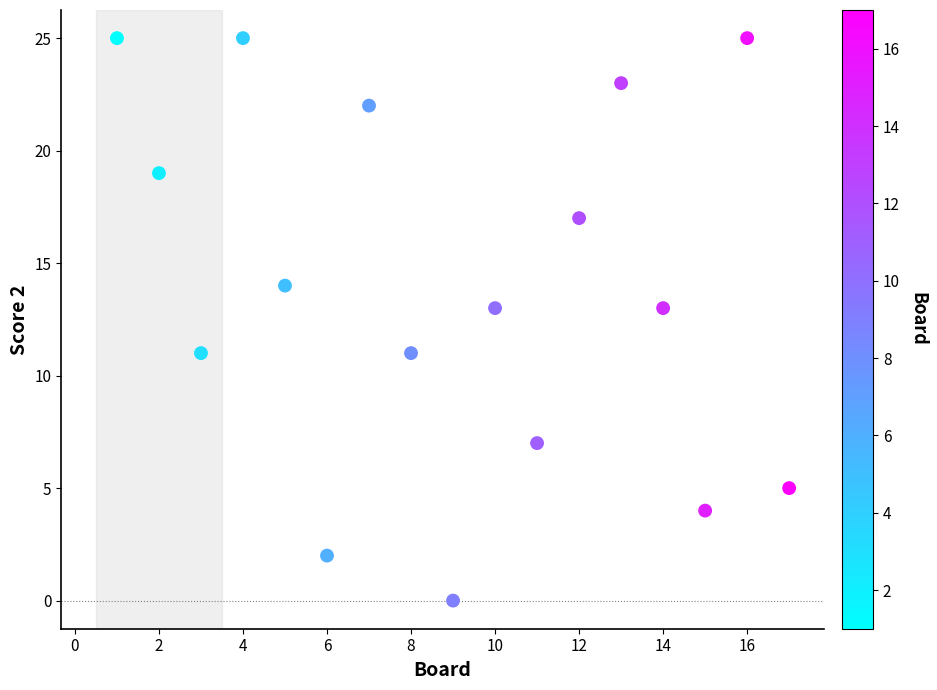

What is the range of X values (max minus min)?

16